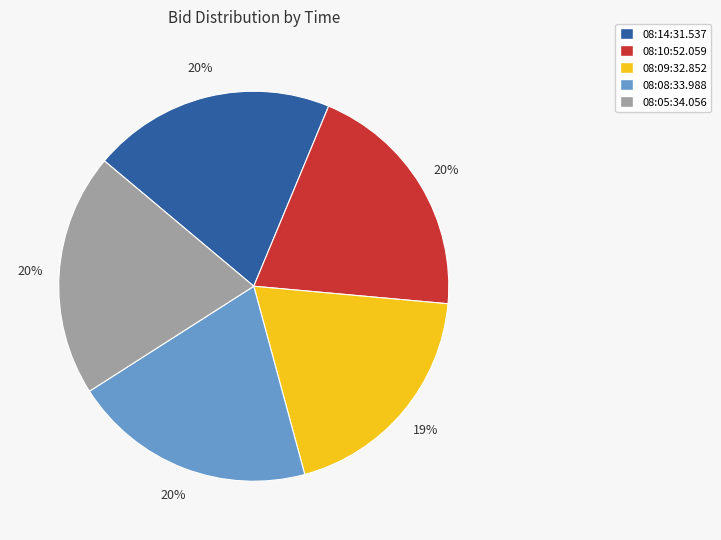

Does 08:14:31.537 account for over 50% of the chart?

No